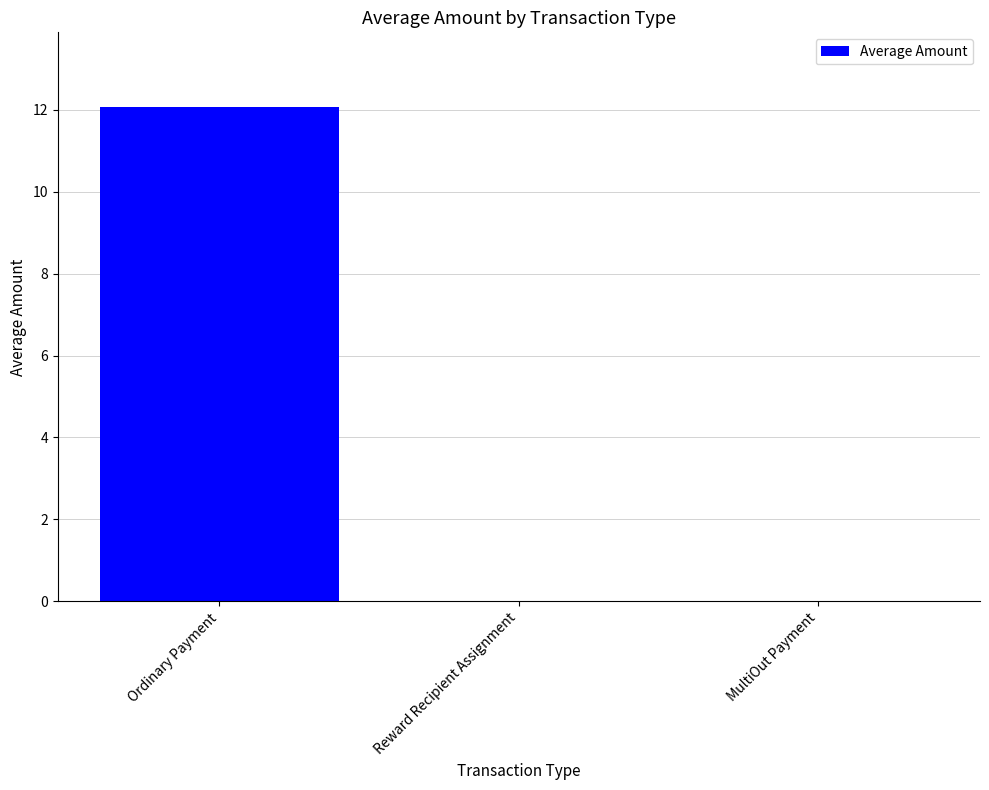

Is it true that the value at MultiOut Payment is 0.0?

True